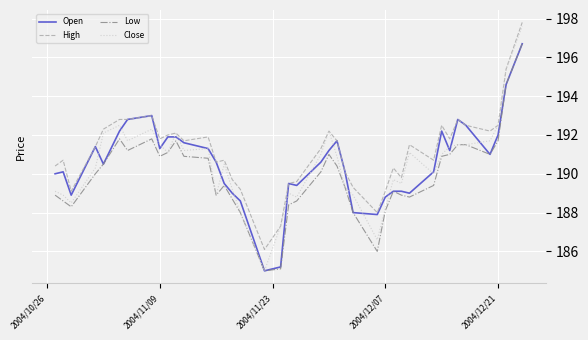

What is the difference between the second highest and minimum values in the Close series?

10.4